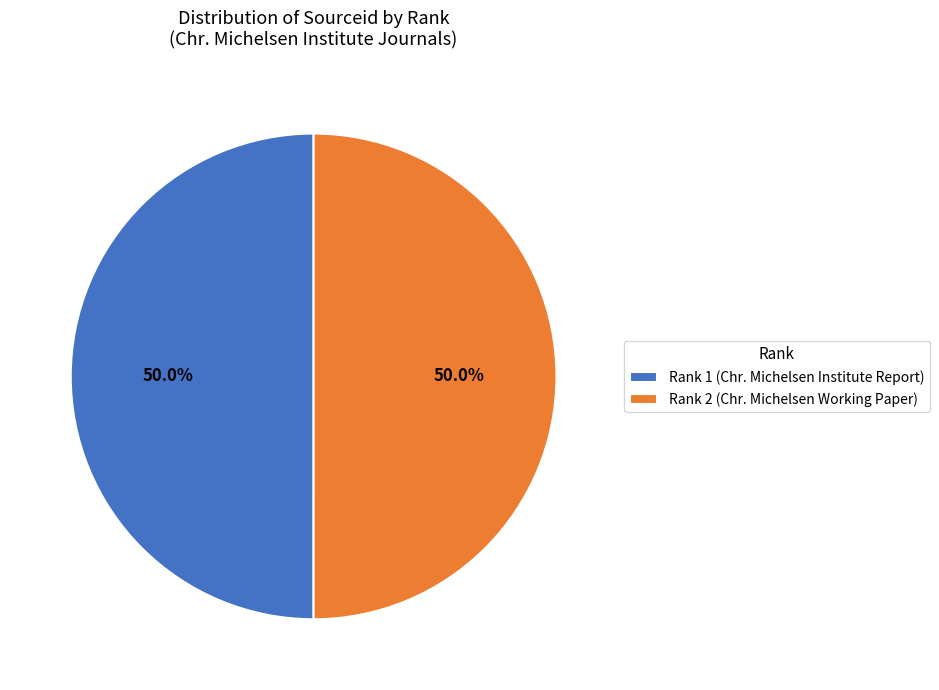

What is the ratio of the value at Rank 2 (Chr. Michelsen Working Paper) to the value at Rank 1 (Chr. Michelsen Institute Report)?

1.0